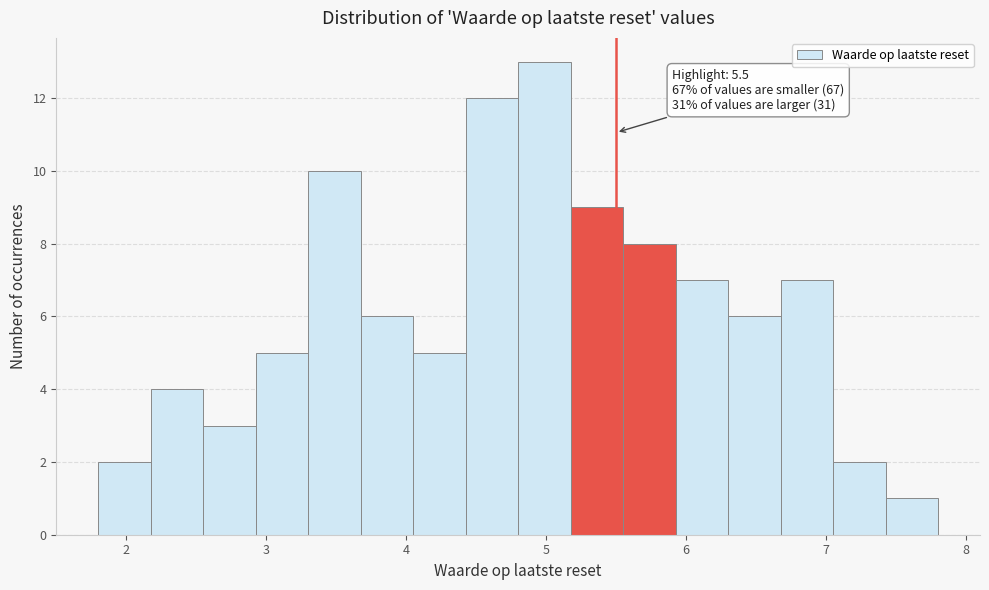

Read against the x-axis, roughly where is the centre of the tallest bar?

5.0